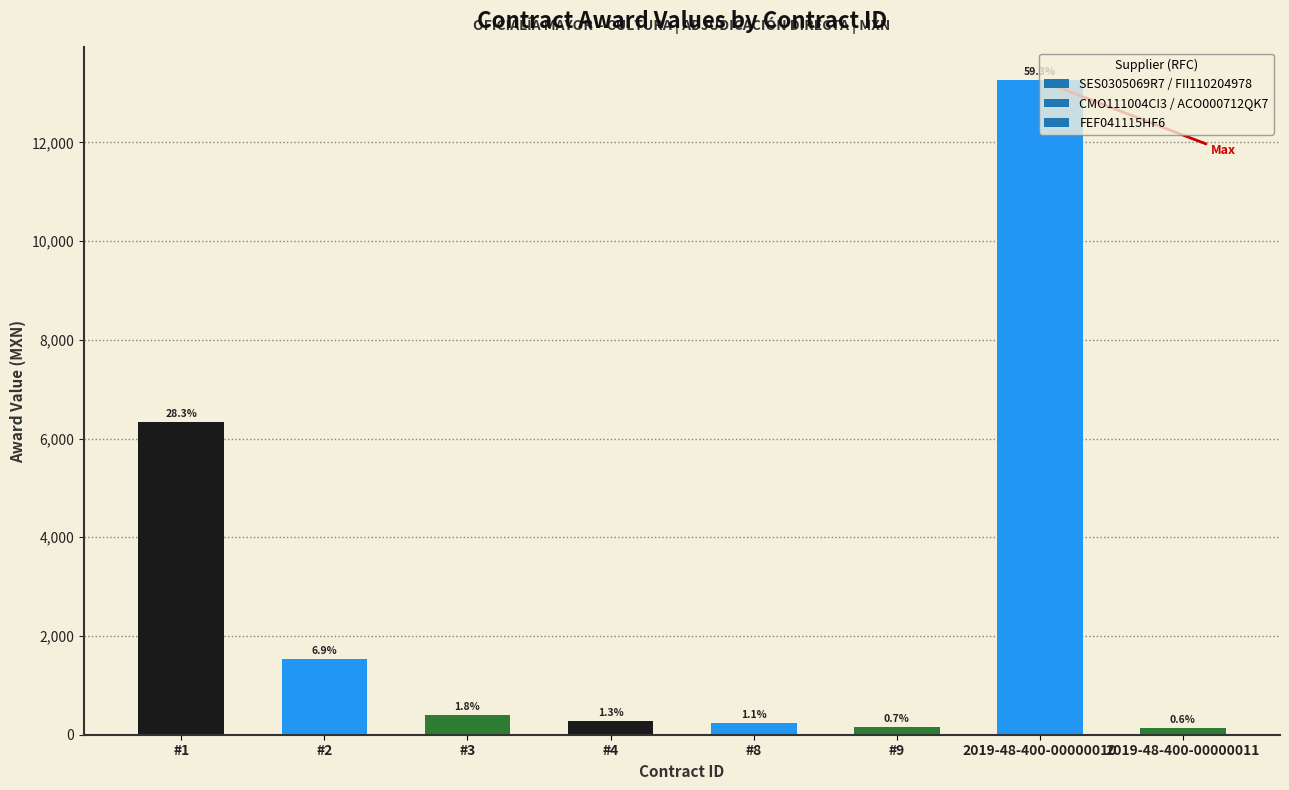

How many bars are there in total?

8